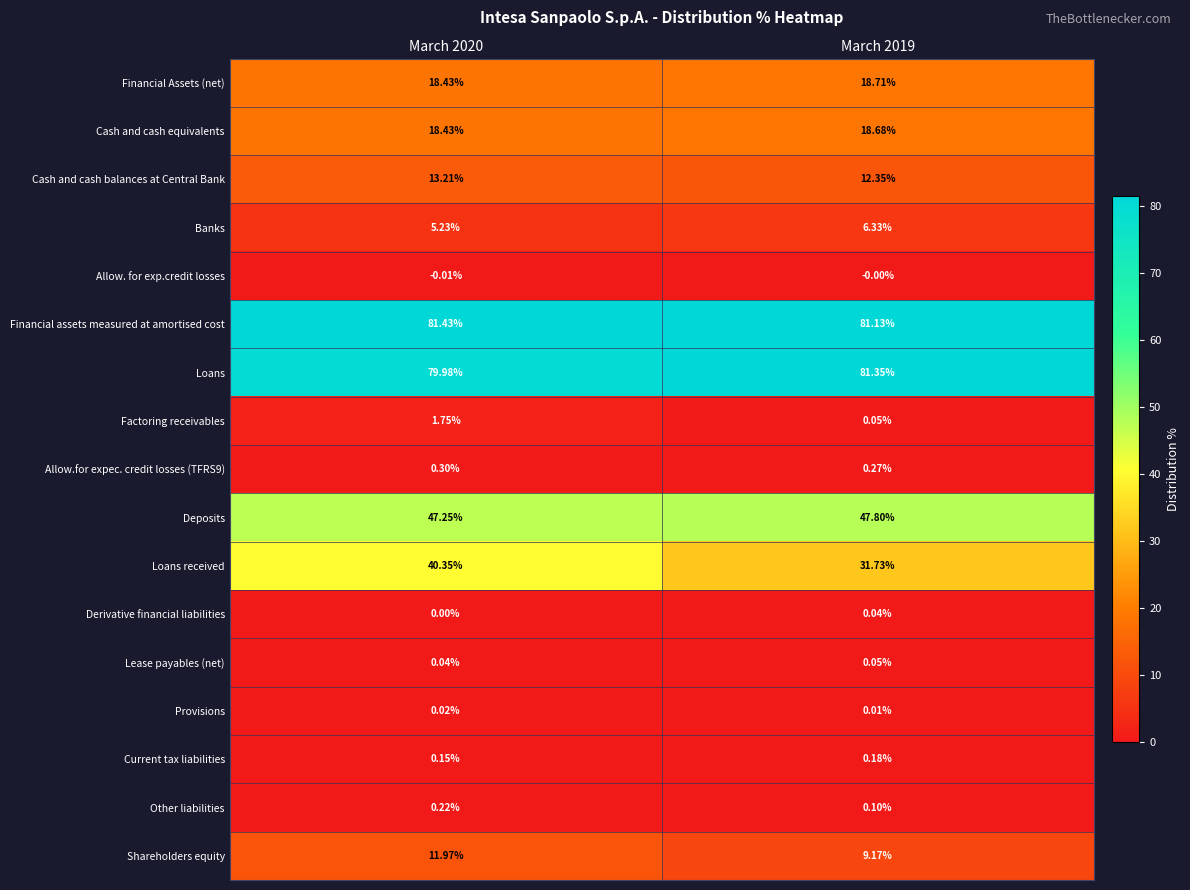

Which series has the widest spread of values?

Loans received